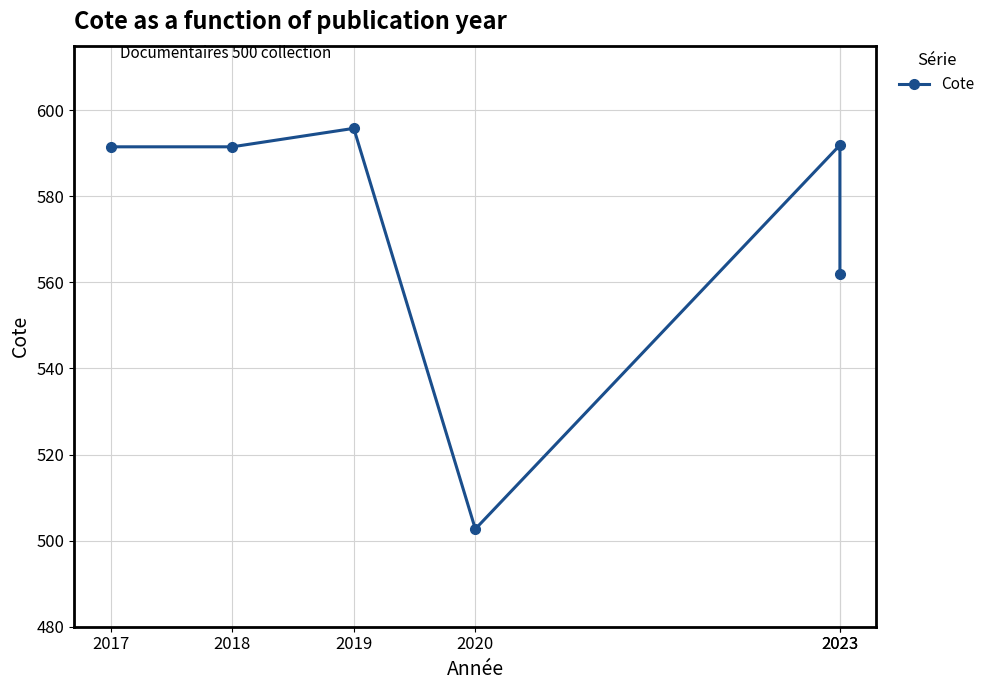

Is it true that the value at 2018 is 399.9?

False